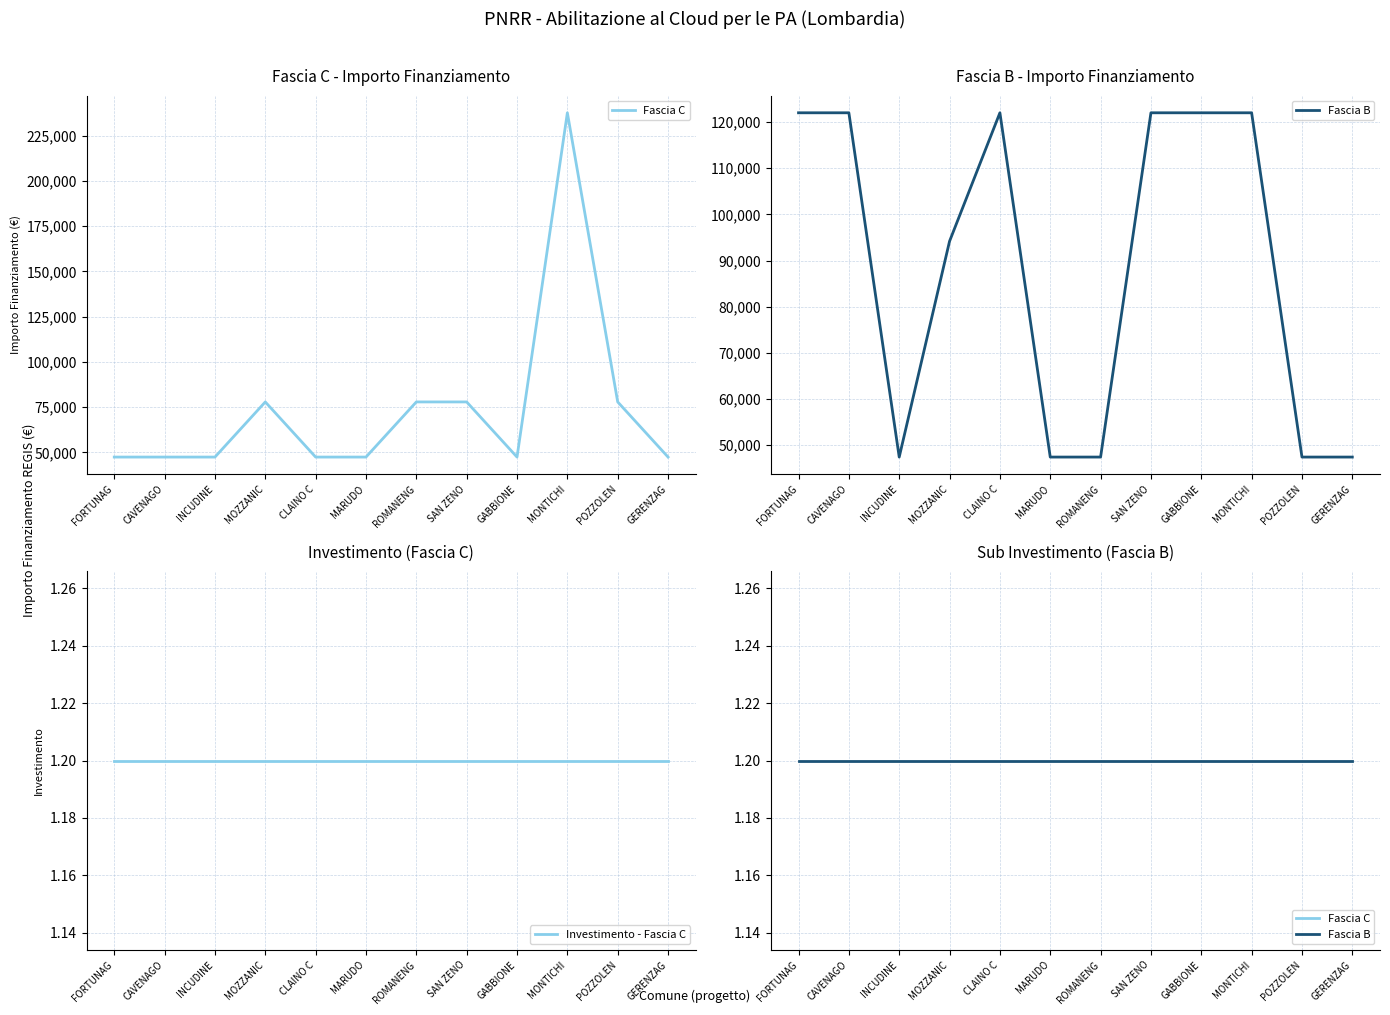

Which series has the widest spread of values?

Fascia C